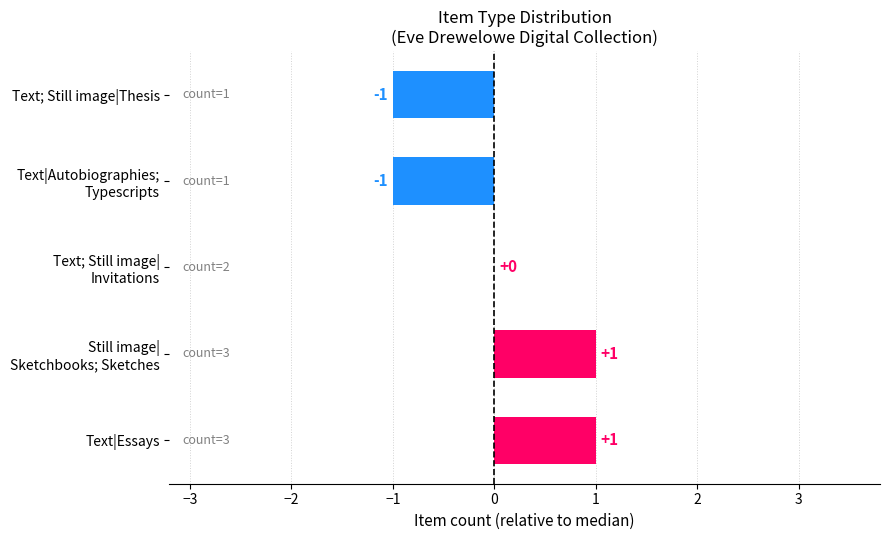

What is the greatest value displayed?

1